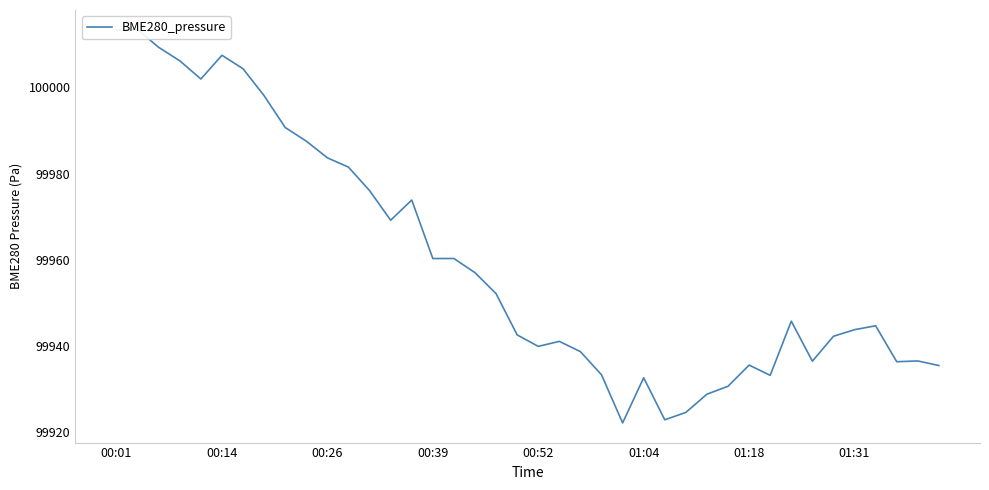

What is the value of the 2nd point from the left?

100013.4